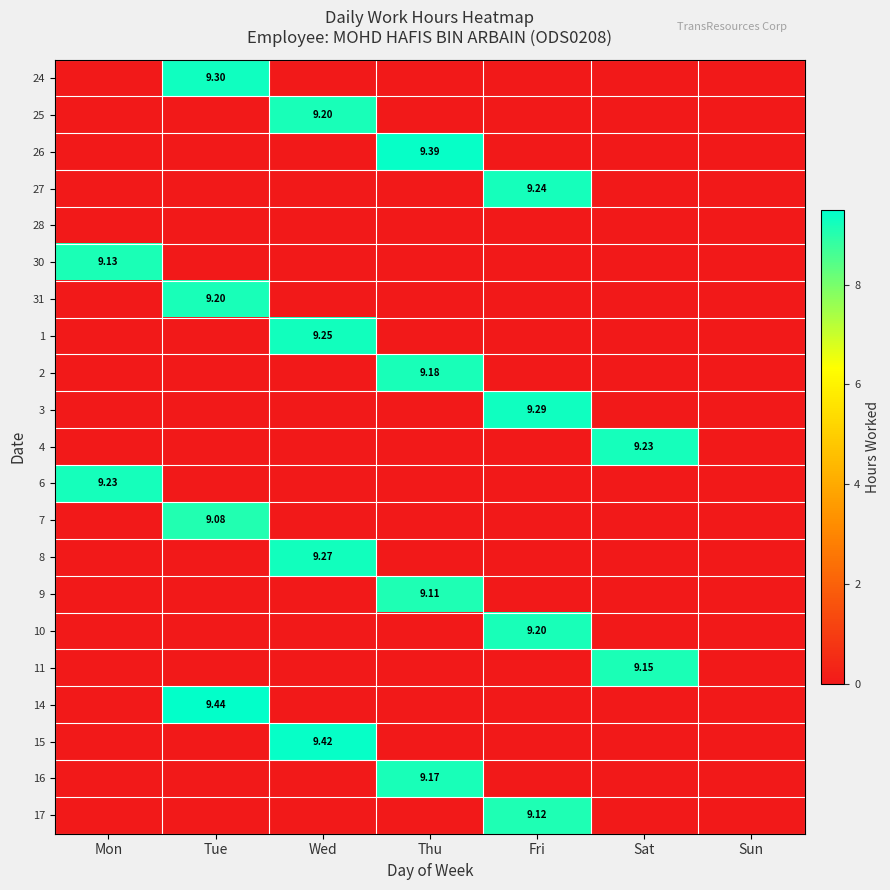

How many values in the 16 series exceed 0?

1